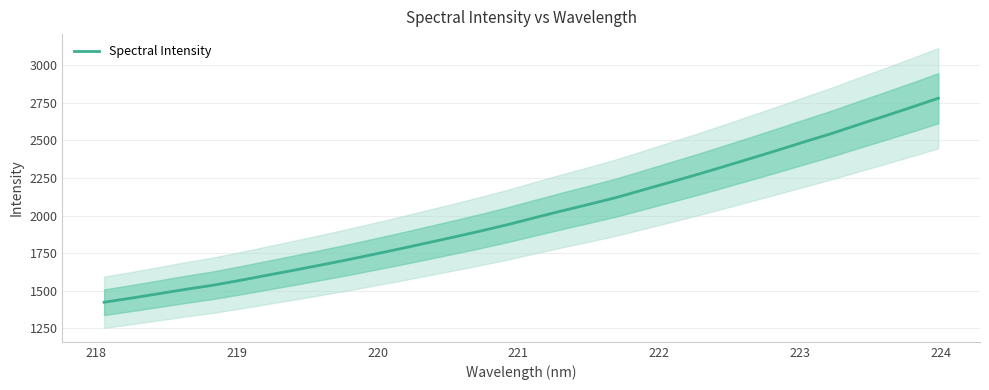

What is the lowest value of the Spectral Intensity series?

1421.9